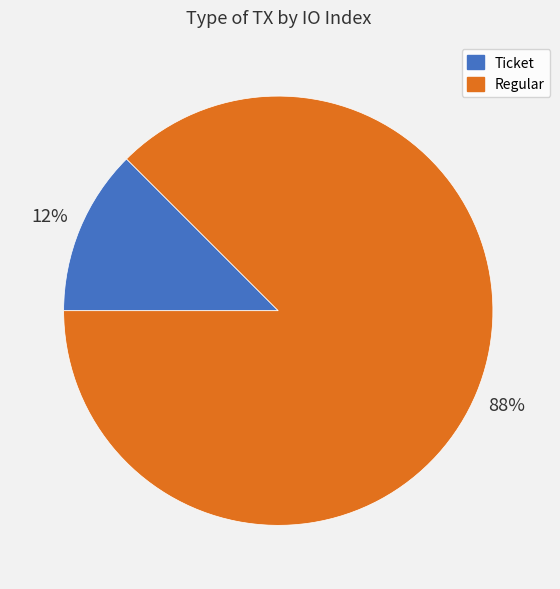

Rank the categories by value from lowest to highest.

Ticket, Regular